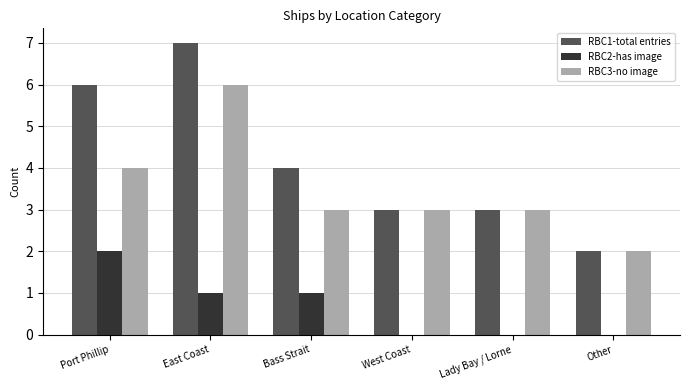

How many categories are shown in the chart?

6